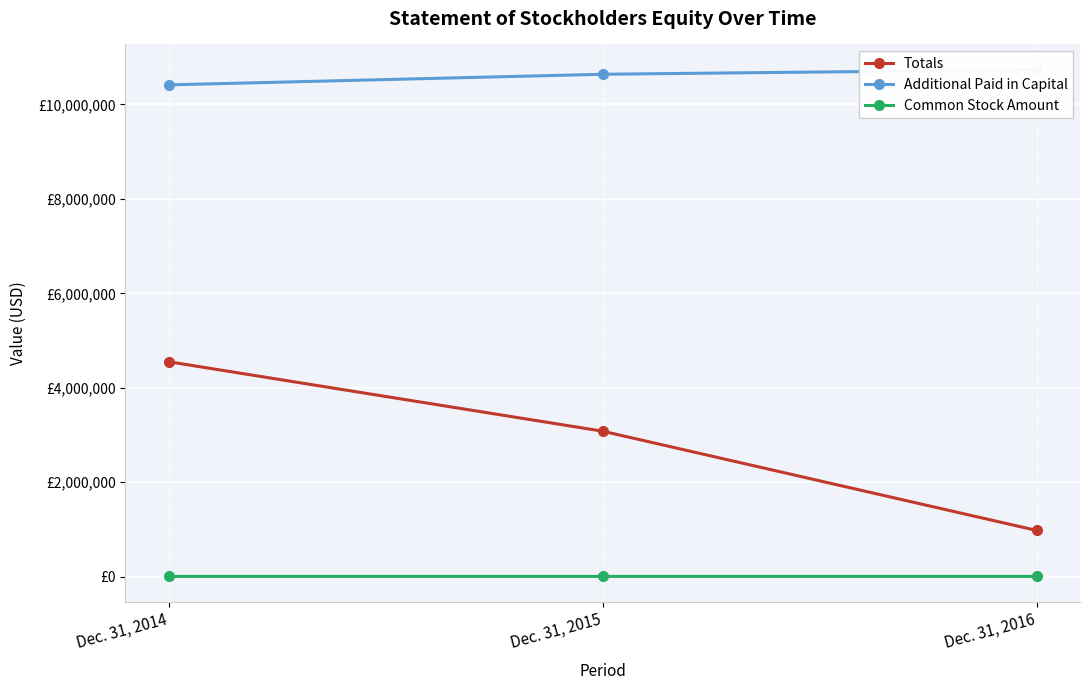

Is it true that Additional Paid in Capital equals 5734320 at Dec. 31, 2014?

False